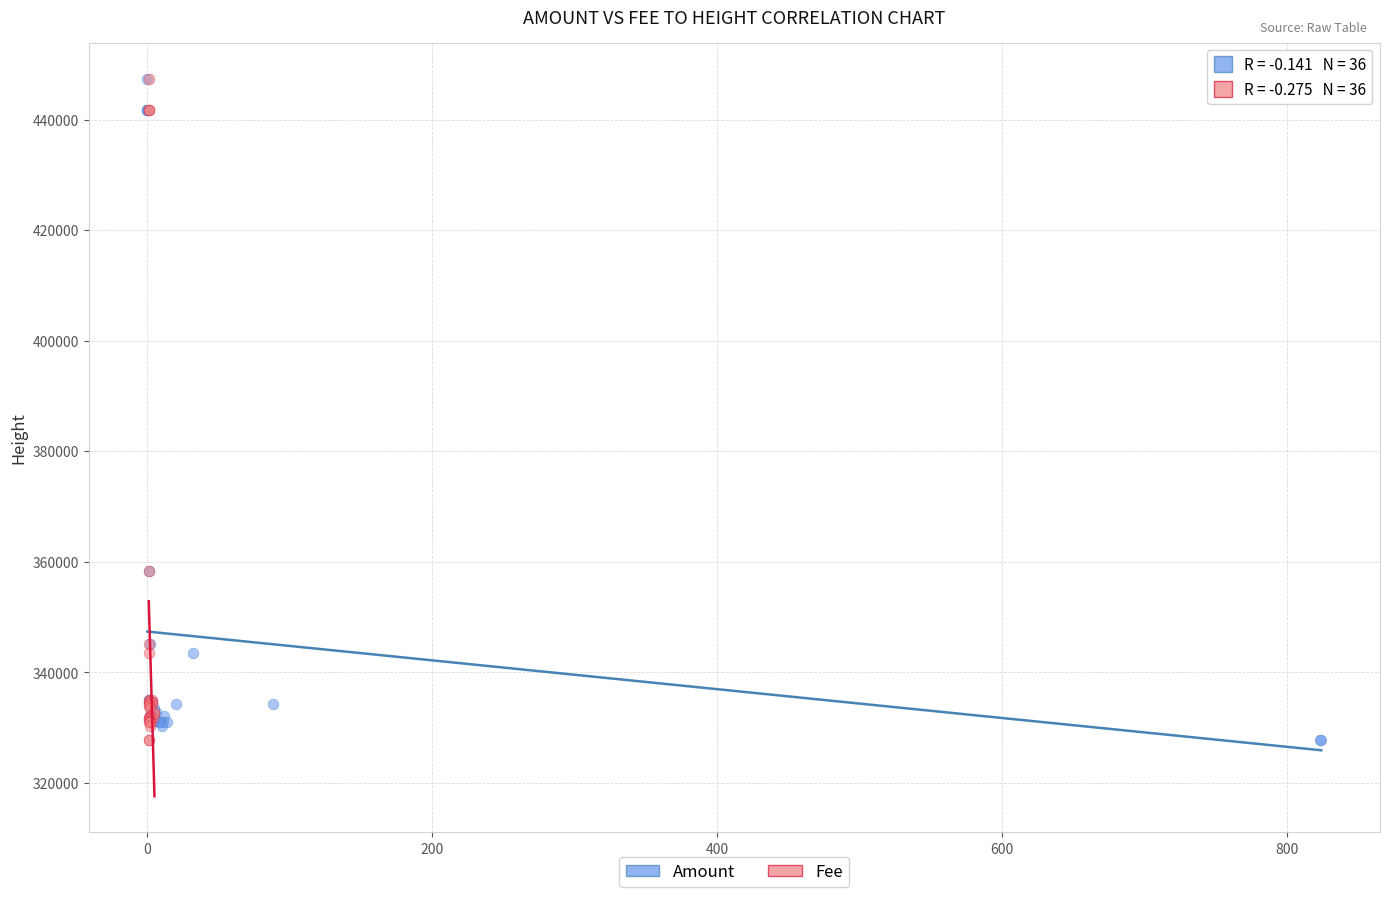

What are all the series names shown in the legend?

Amount, Fee